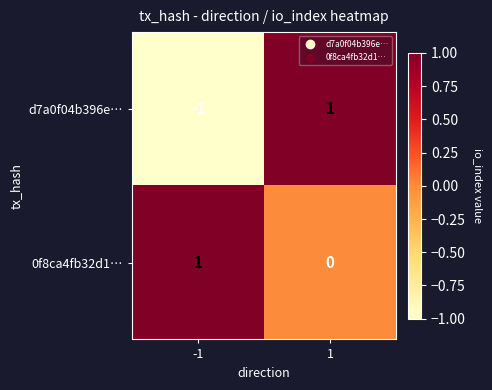

At 1, list the series in order from largest to smallest.

d7a0f04b396e…, 0f8ca4fb32d1…